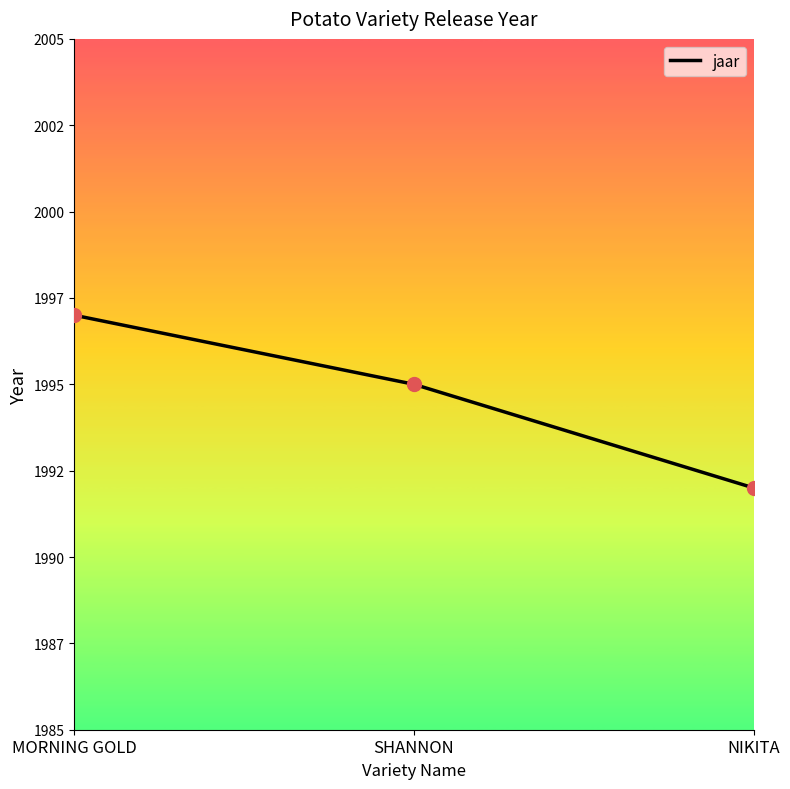

Rank the categories by value from lowest to highest.

NIKITA, SHANNON, MORNING GOLD